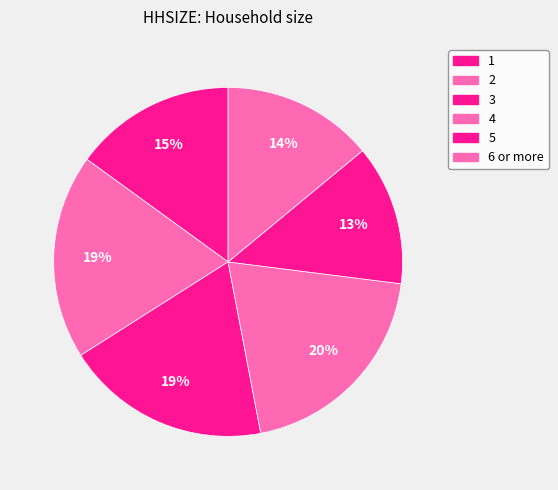

To the nearest percent, what portion does 1 represent?

15%